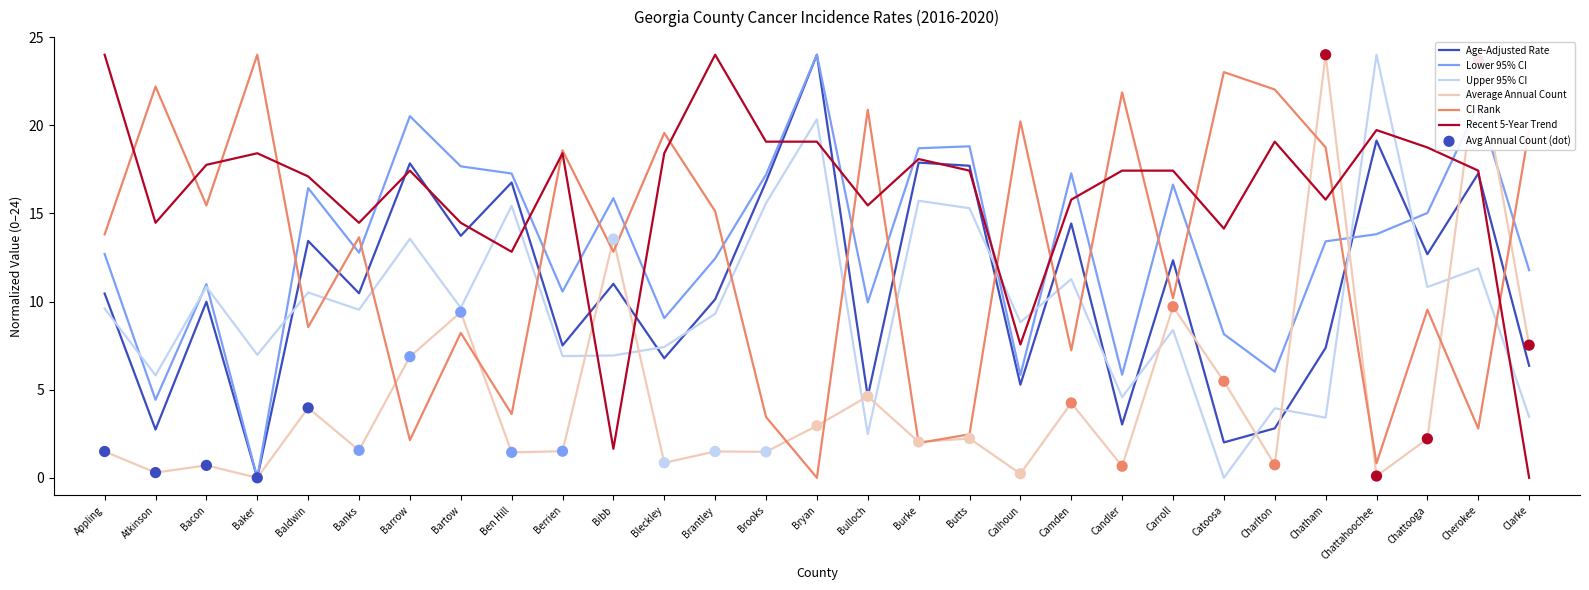

Is it true that Average Annual Count equals 2.6 at Catoosa?

False